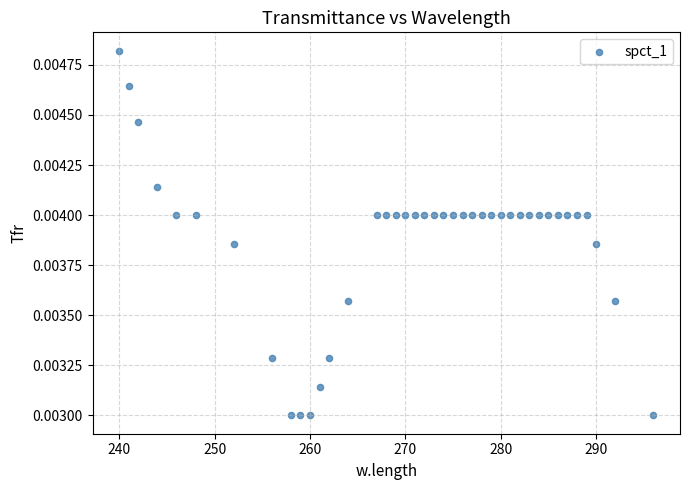

How many points are shown in the scatter plot?

40